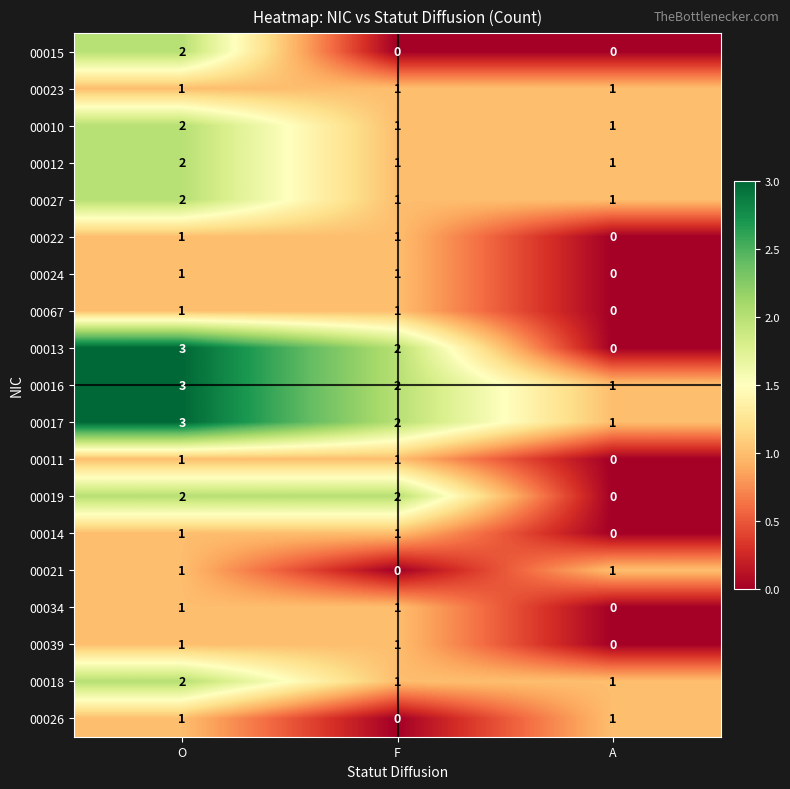

The value of 00024 at O is 2. True or false?

False